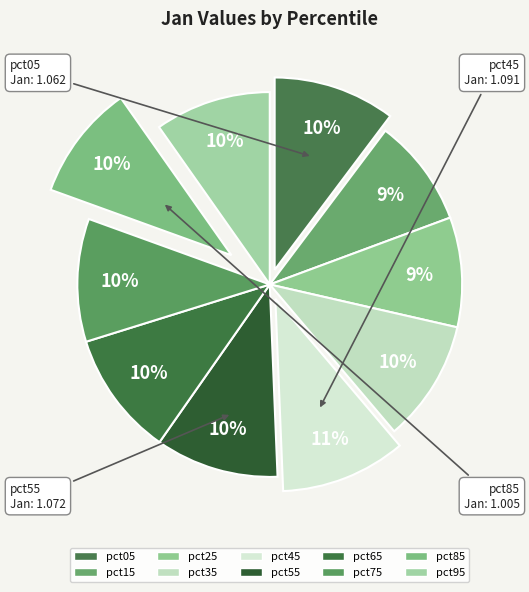

To the nearest percent, what is the difference between the pct25 and pct45 slice percentages?

1%